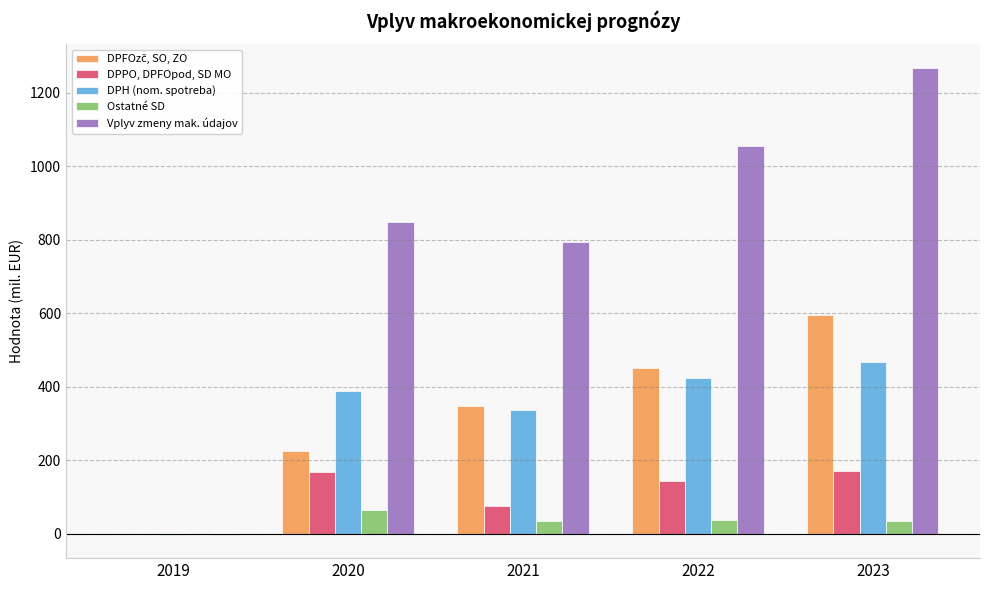

What is the greatest value displayed?

1267.9